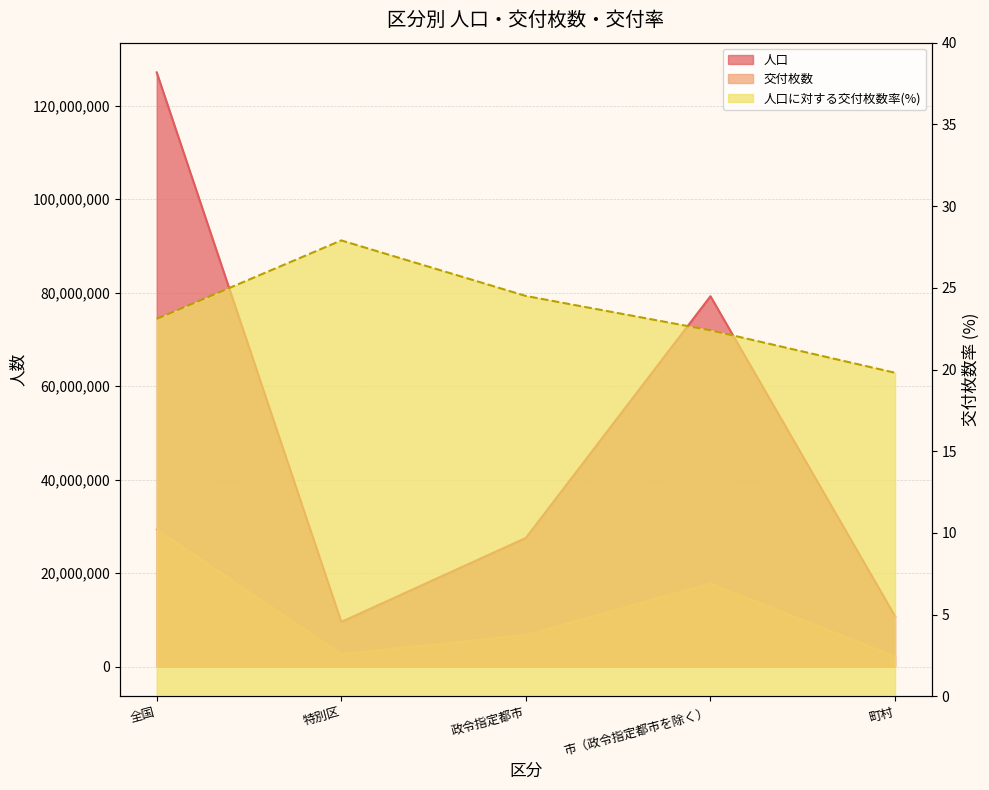

What are all the series names shown in the legend?

人口, 交付枚数, 人口に対する交付枚数率